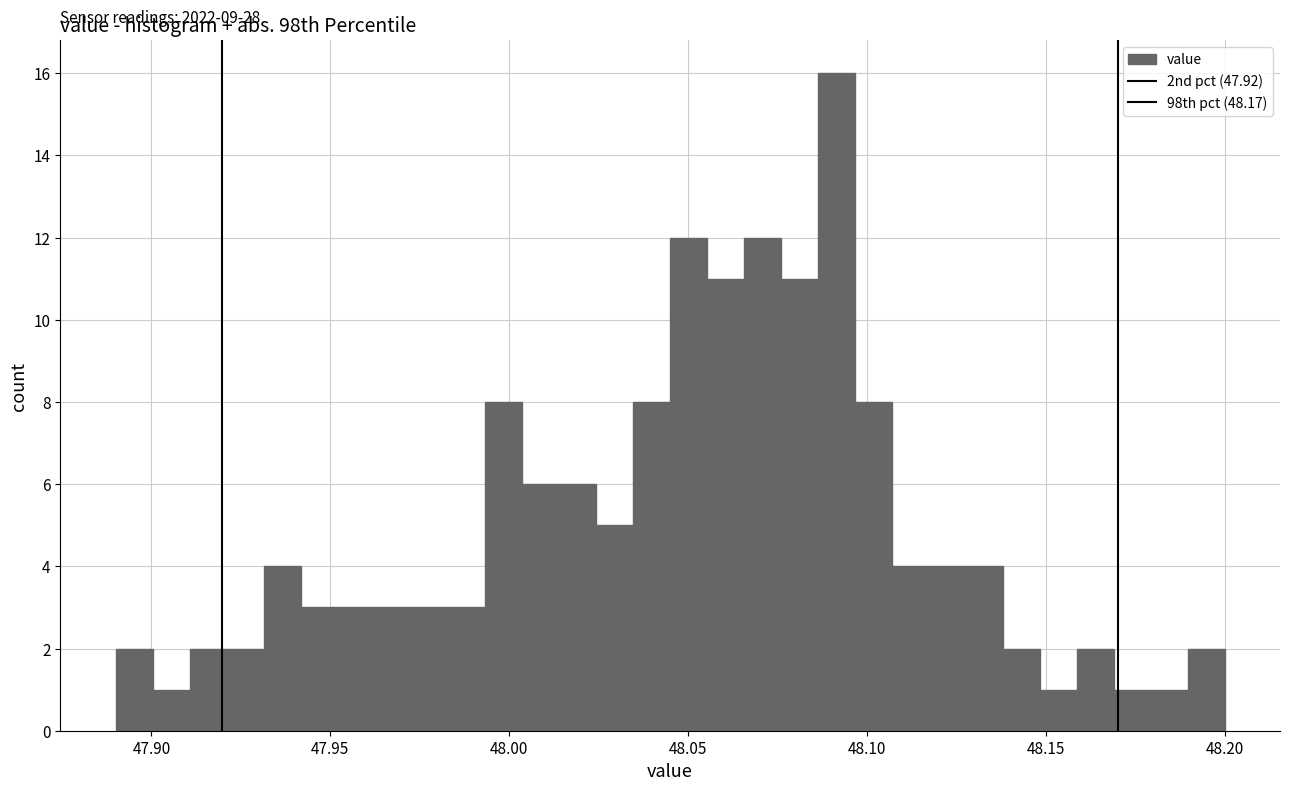

Read against the x-axis, roughly where is the centre of the tallest bar?

48.090